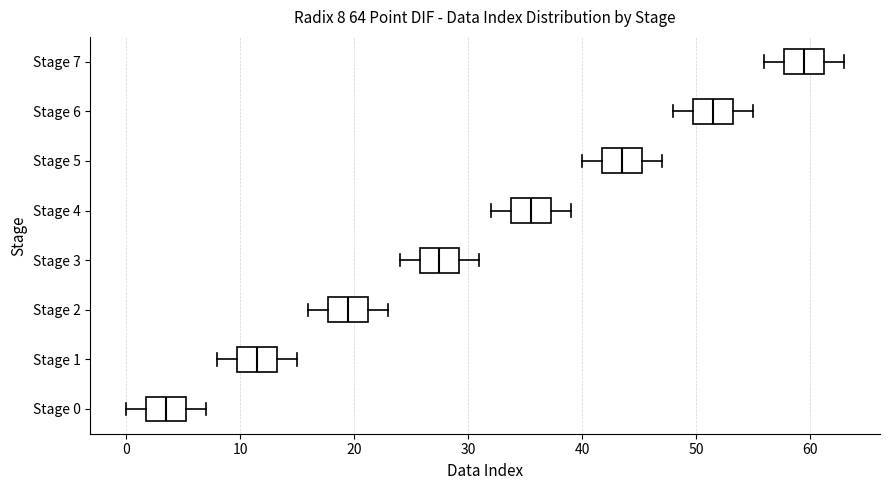

Which box has the furthest to the right median line?

Stage 7